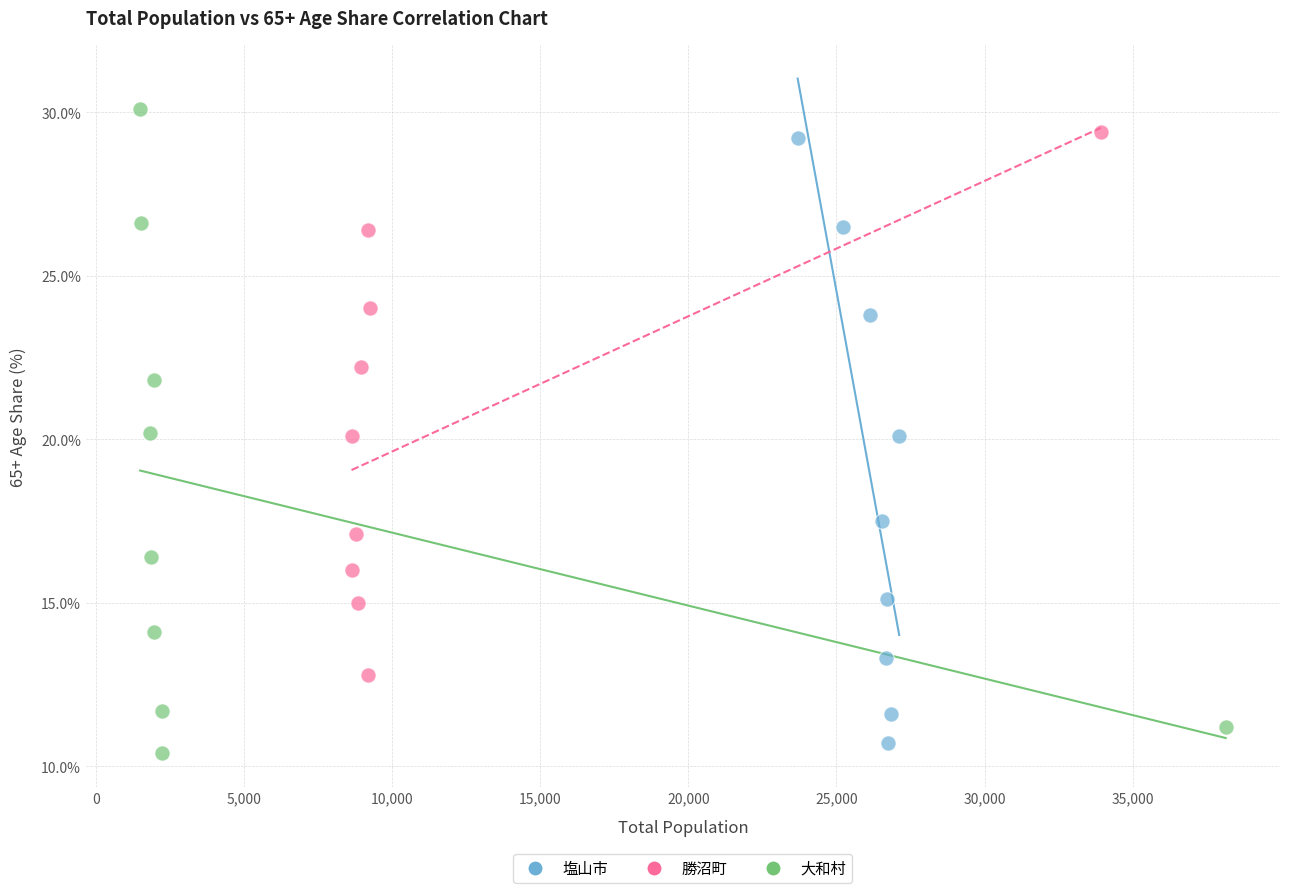

Which series has the largest Y range (max minus min)?

大和村